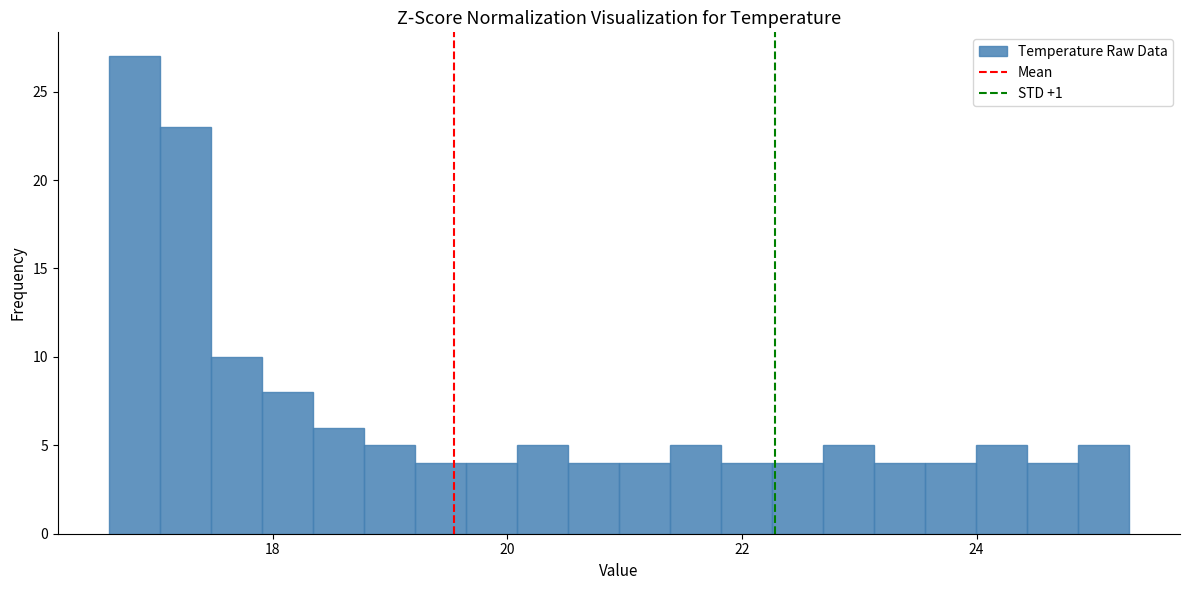

Read against the x-axis, roughly where is the centre of the tallest bar?

16.8